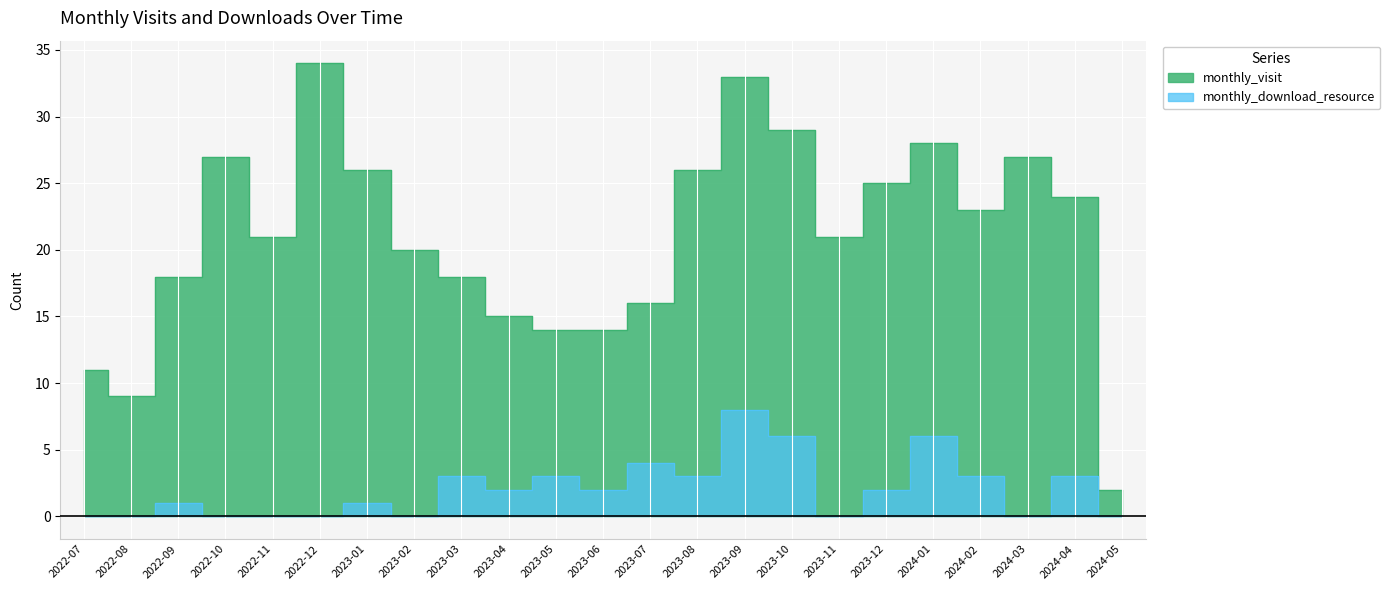

What is the value of the monthly_visit point at the 18th from the left?

25